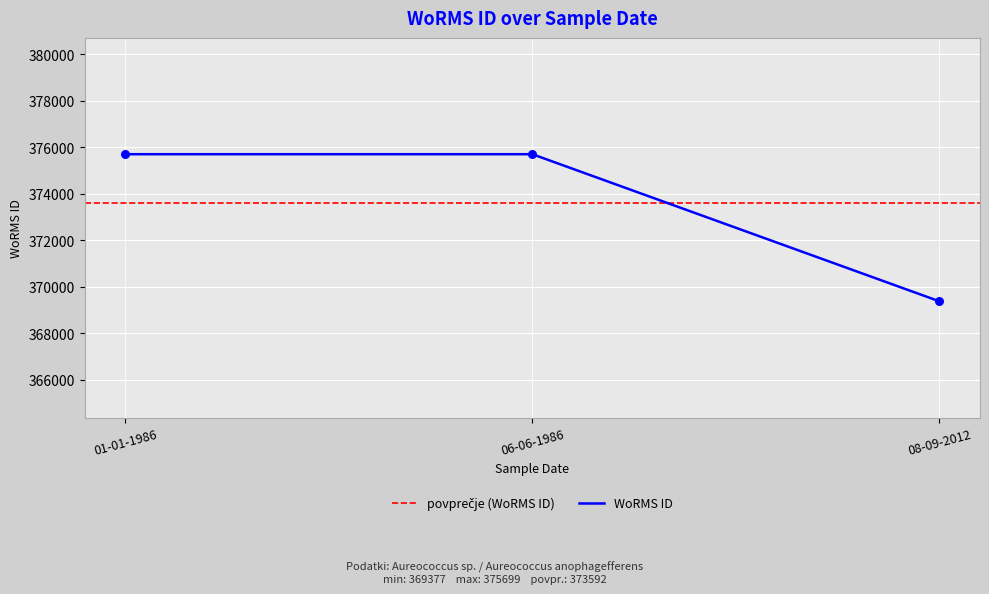

Between 01-01-1986 and 06-06-1986, which is larger?

01-01-1986